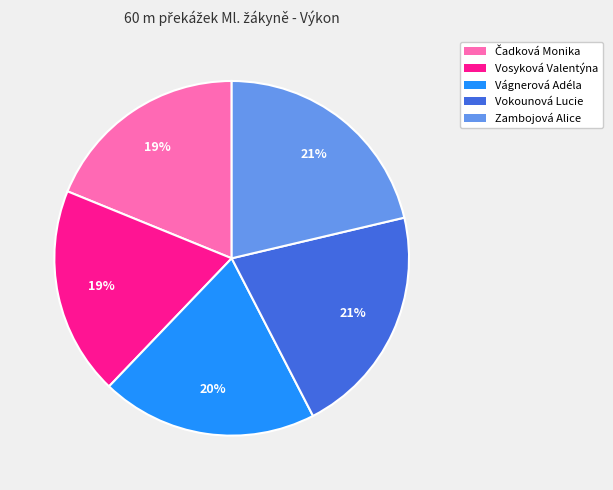

Is the sum of Zambojová Alice and Vosyková Valentýna greater than half?

No